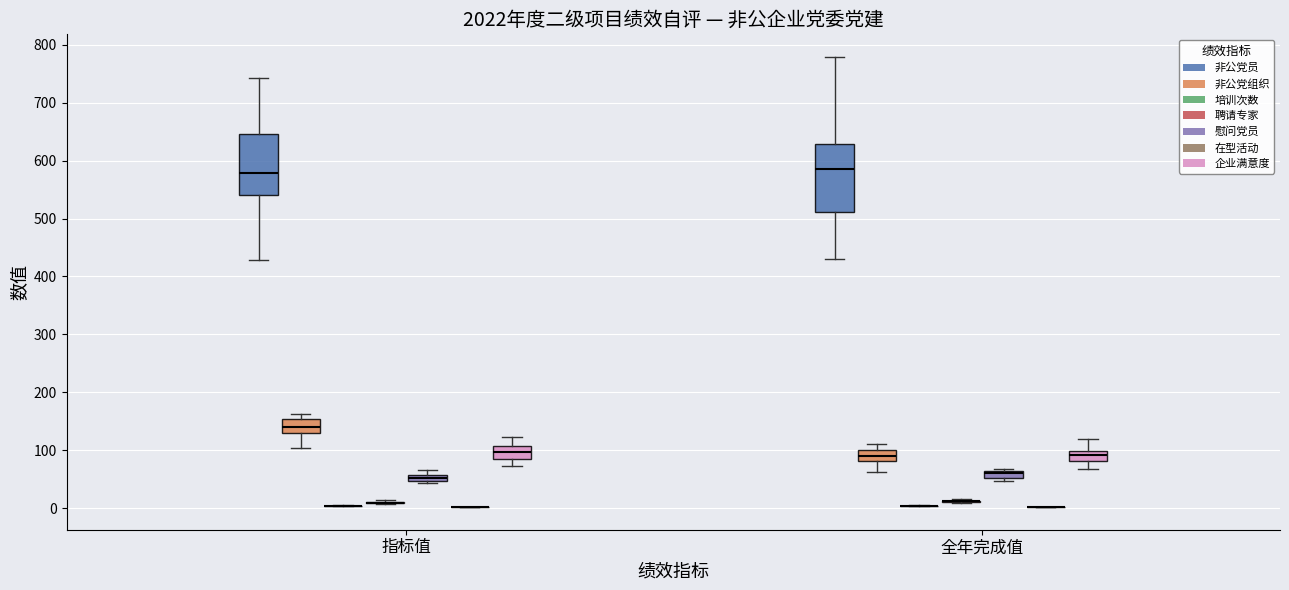

Which box is the tallest, from its lower edge to its upper edge?

全年完成值 (非公党员)